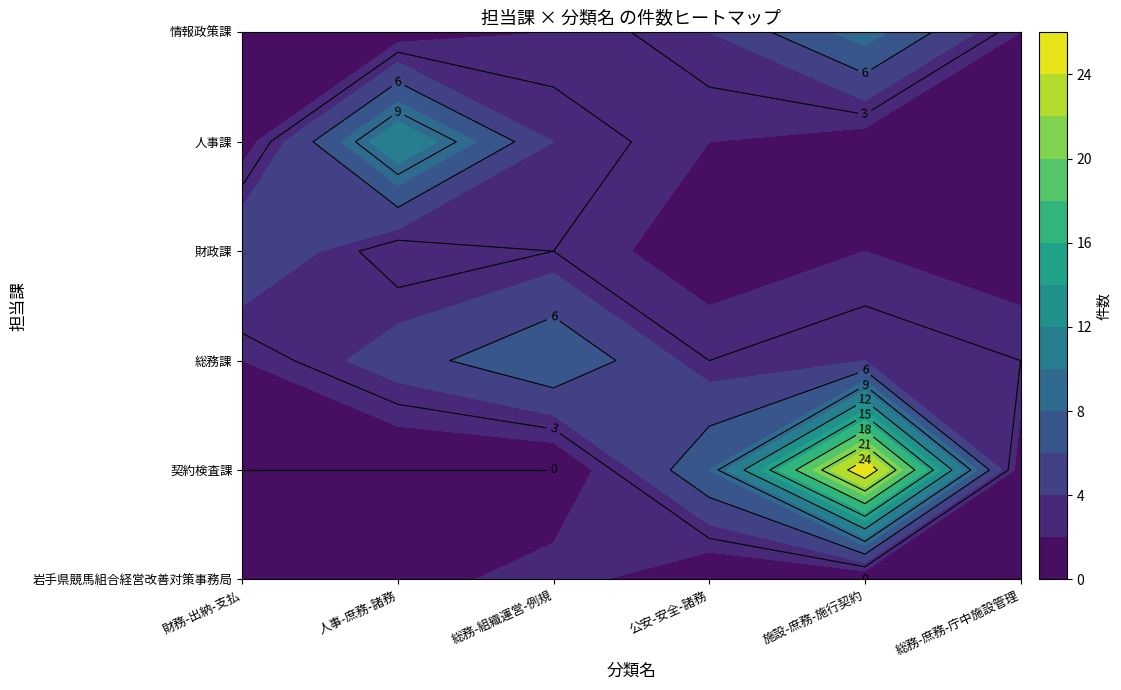

Reading left to right, list all the values displayed in this chart.

岩手県競馬組合経営改善対策事務局: 1	1	3	0	0	0
契約検査課: 0	0	0	8	26	1
総務課: 2	5	8	3	4	3
財政課: 6	2	3	1	2	1
人事課: 1	12	4	2	1	0
情報政策課: 0	1	2	4	9	2